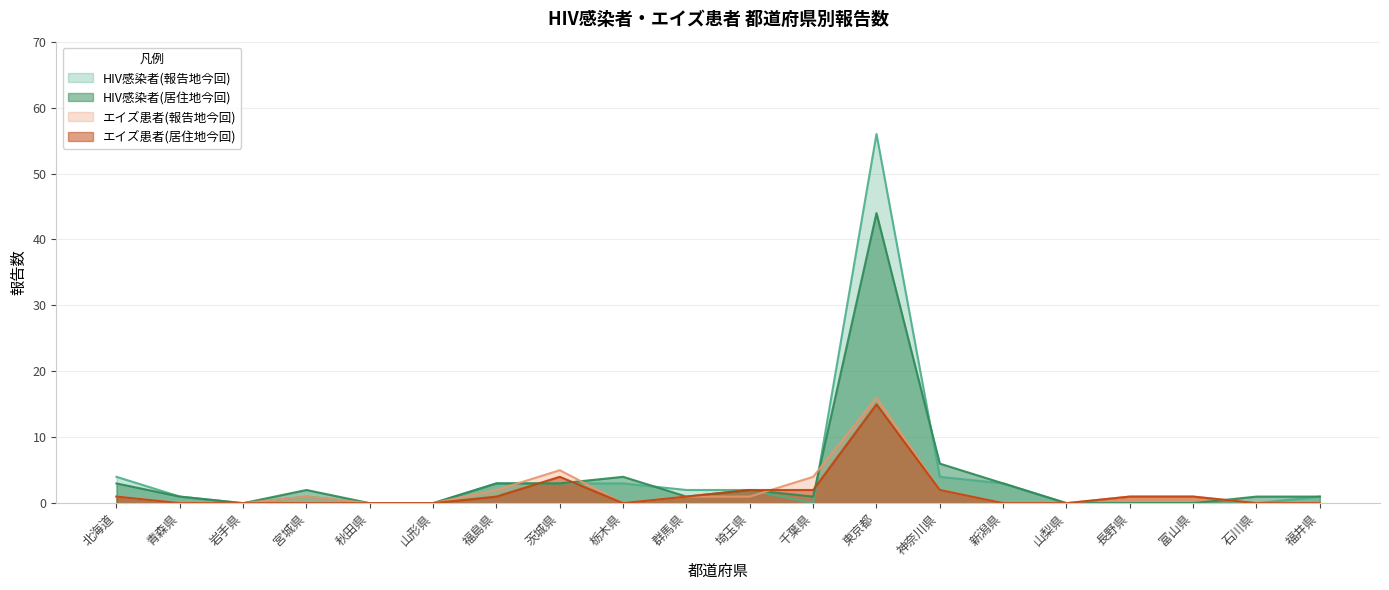

What position from the left is 北海道?

1